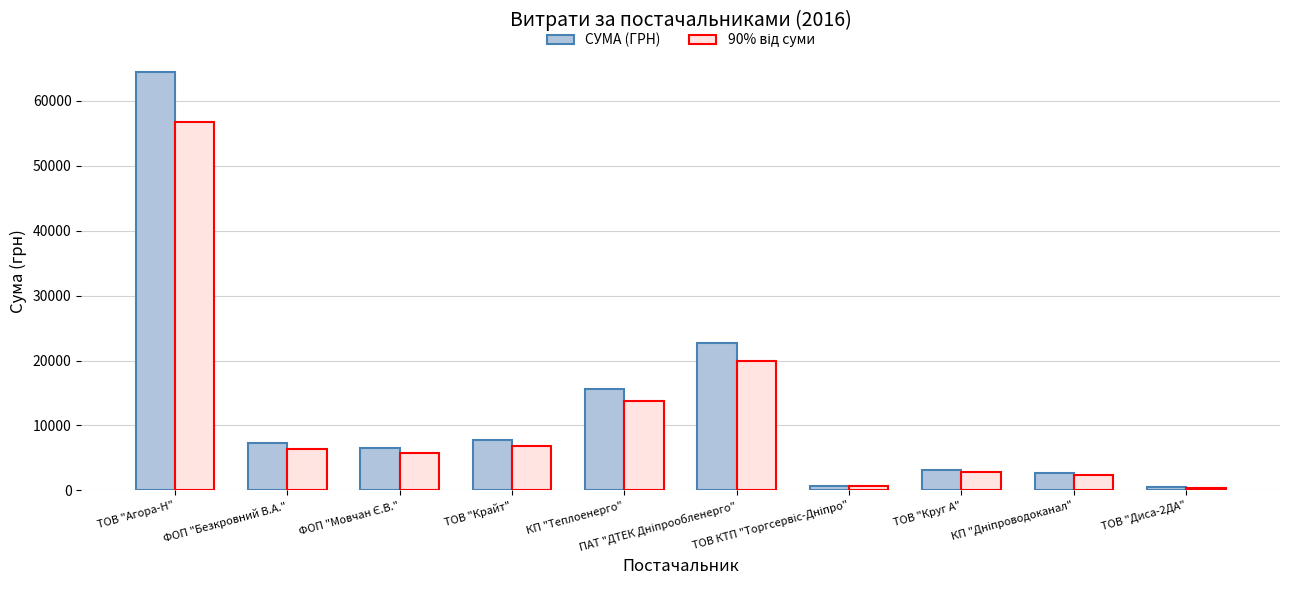

Which series has the widest spread of values?

СУМА (ГРН)